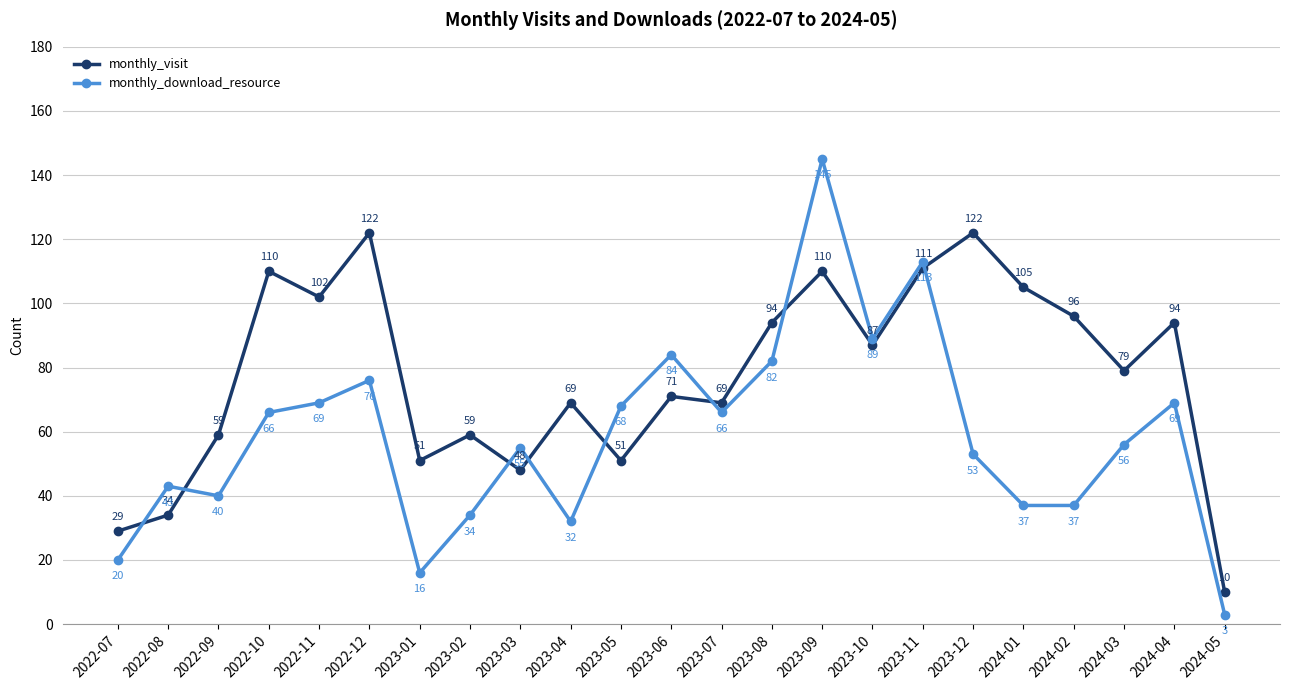

Between 2023-05 and 2024-02, which series saw the biggest shift?

monthly_visit